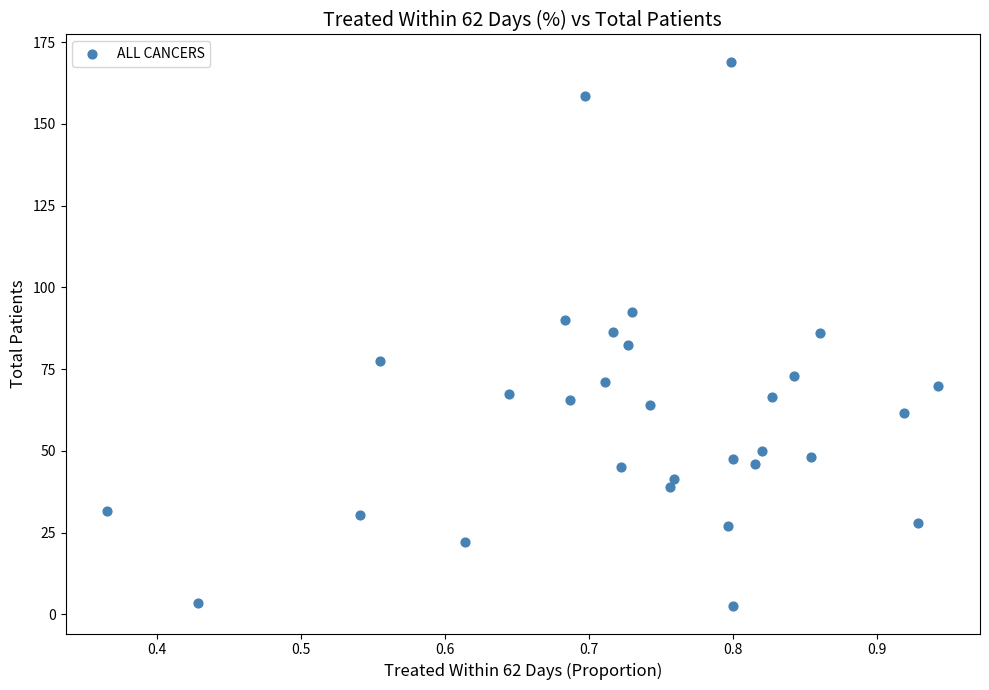

What is the range of Y values (max minus min)?

166.5